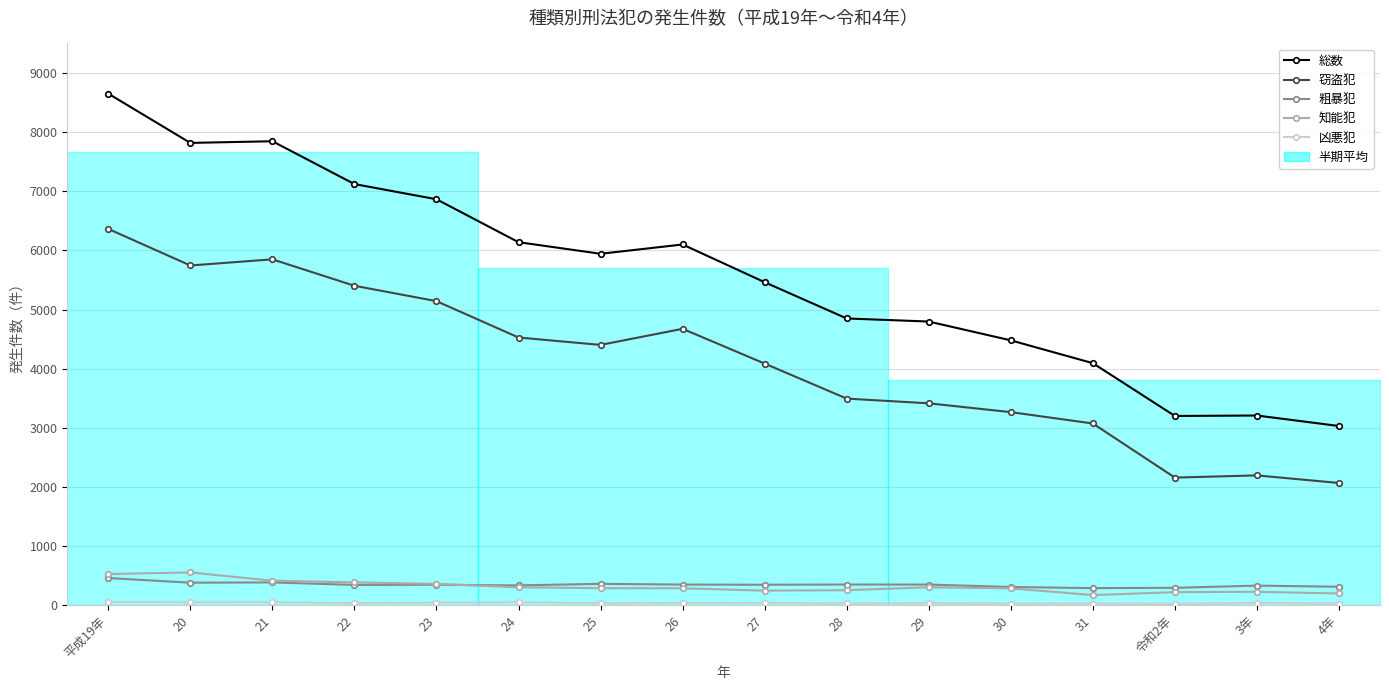

What is the value of the 凶悪犯 point at the 13th from the left?

28